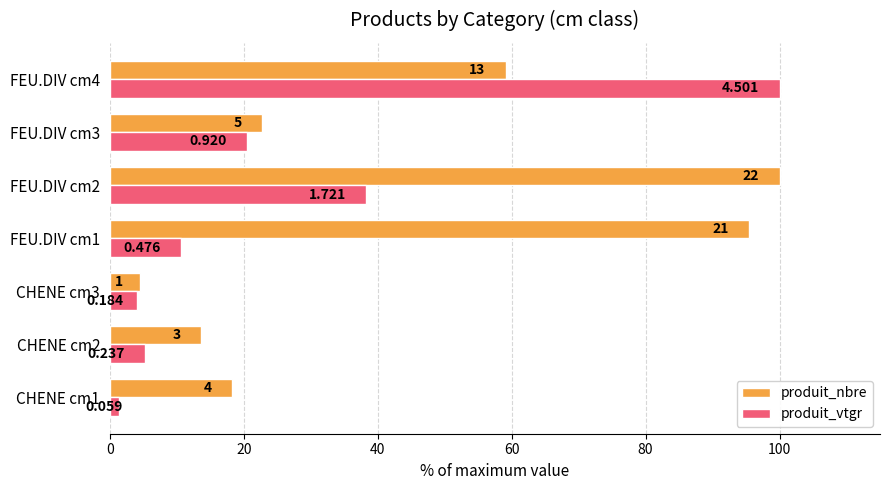

What are all the series names shown in the legend?

produit_nbre, produit_vtgr